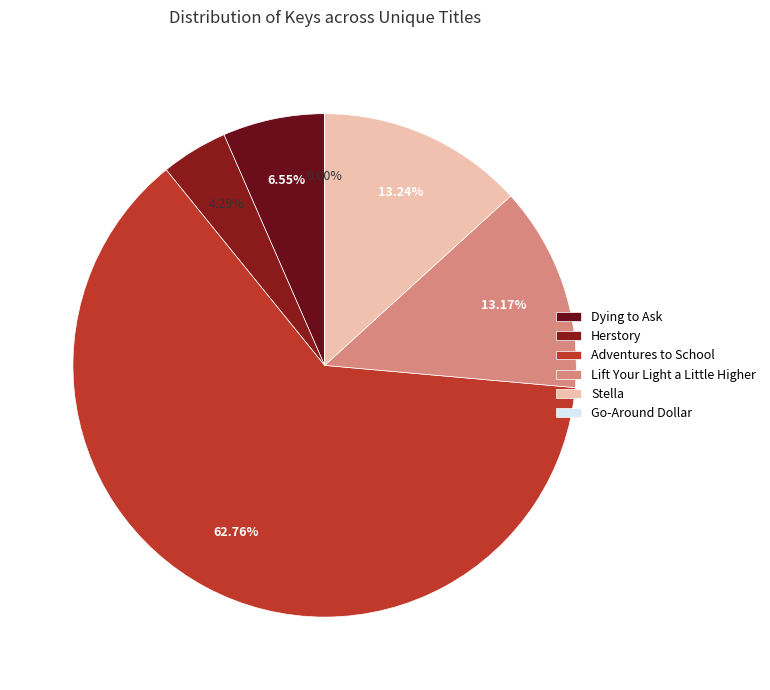

To the nearest percent, what portion does Lift Your Light a Little Higher represent?

13%